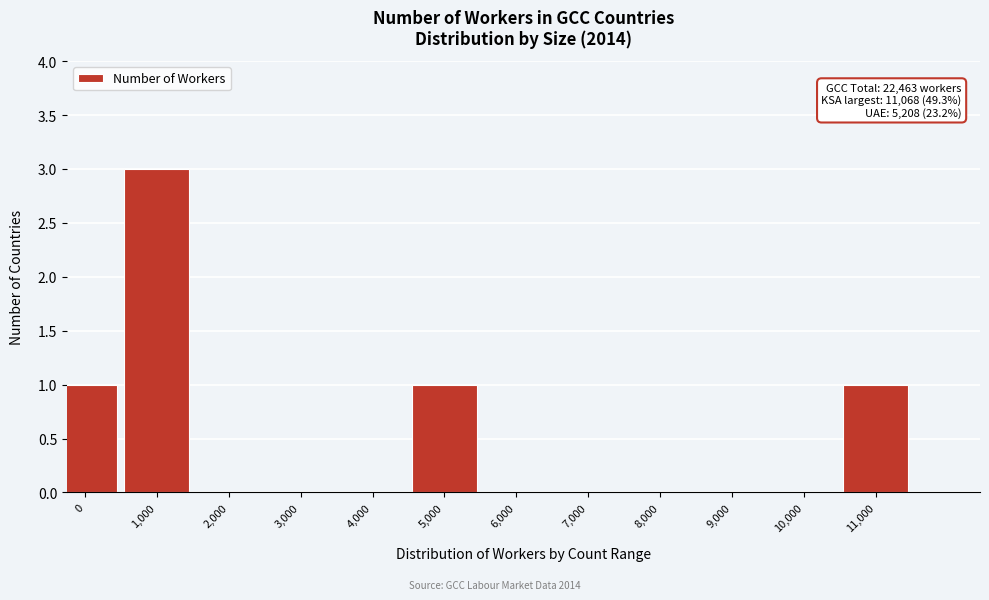

Reading right to left, list all the values displayed in this chart.

11,000=1	10,000=0	9,000=0	8,000=0	7,000=0	6,000=0	5,000=1	4,000=0	3,000=0	2,000=0	1,000=3	0=1